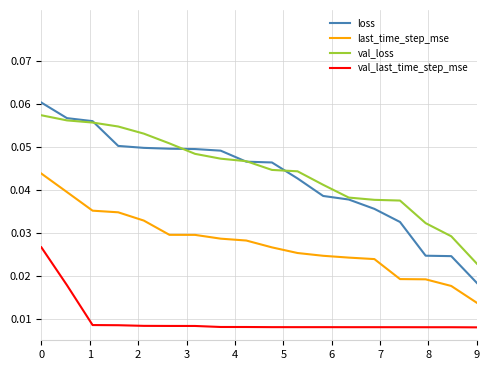

Which series has the largest range (max minus min)?

loss